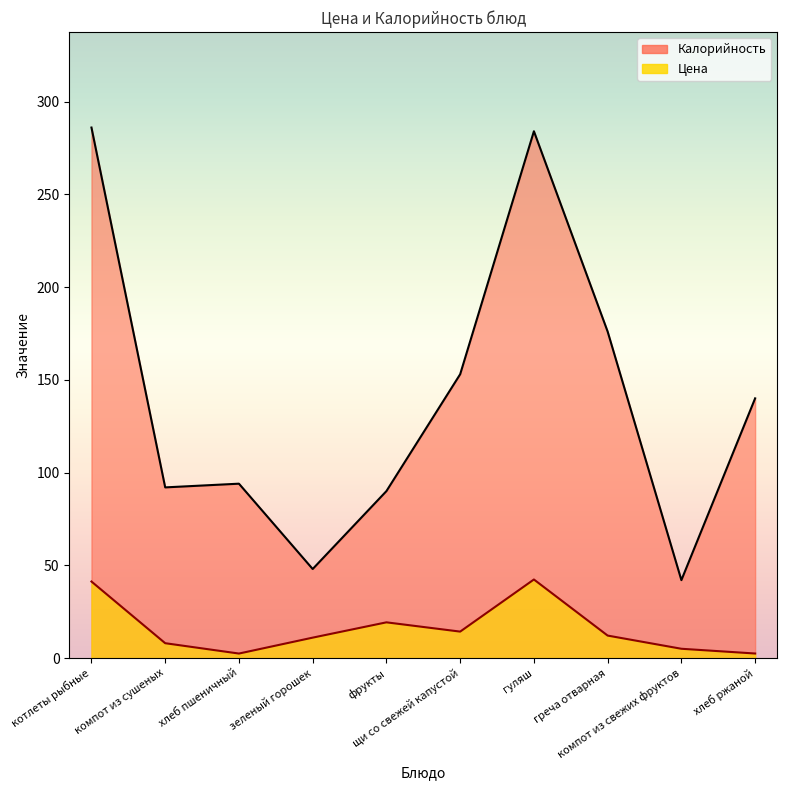

Rank the series by their maximum value, from lowest to highest.

Цена, Калорийность